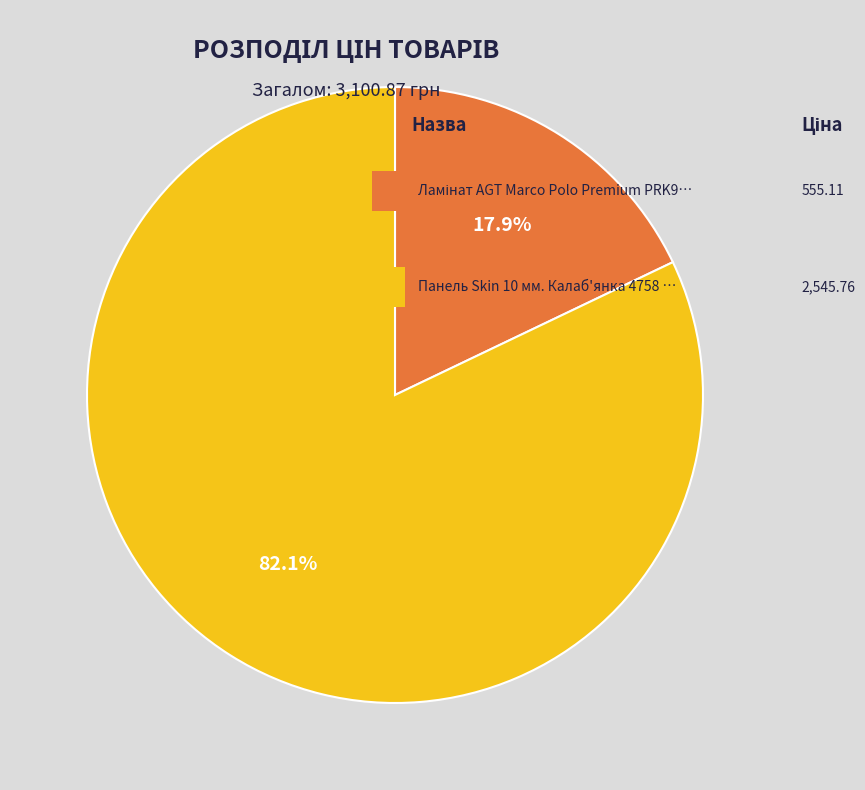

Is there any slice that represents more than half of the pie?

Yes